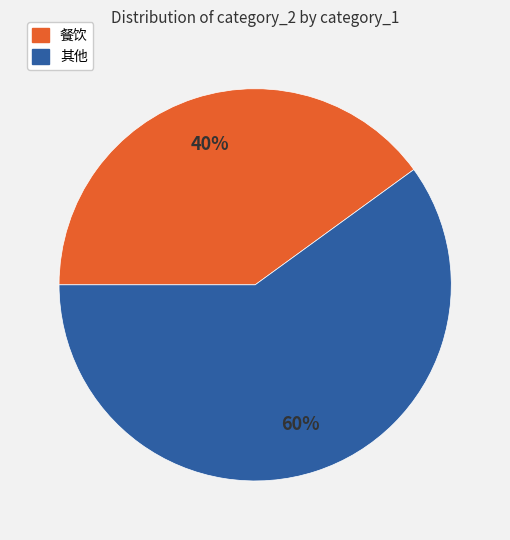

To the nearest percent, what is the combined percentage of 其他 and 餐饮?

100%